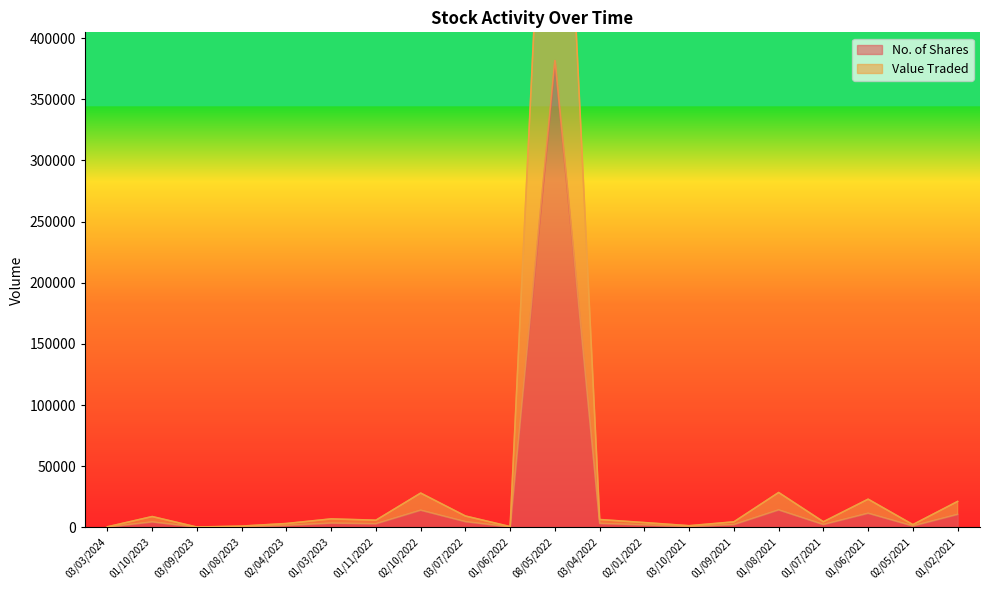

How many lines are shown in the chart?

2